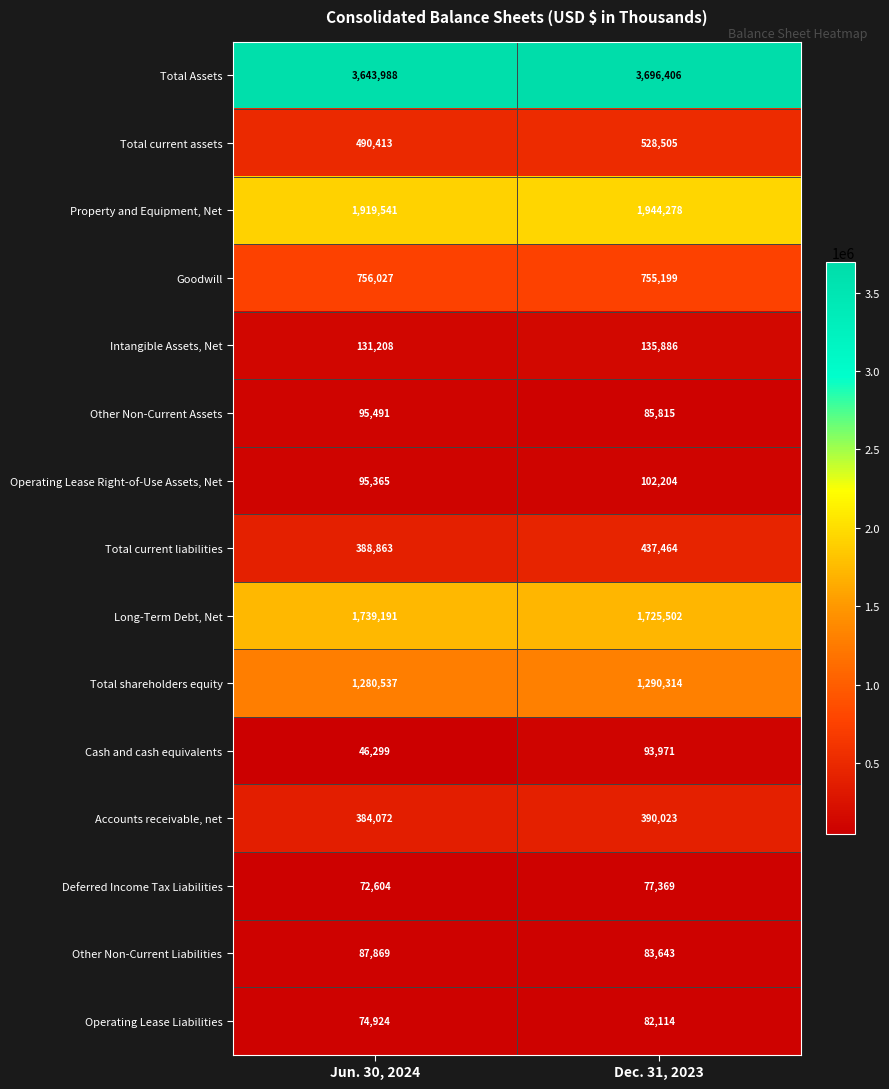

What is the minimum value shown in the chart?

46299